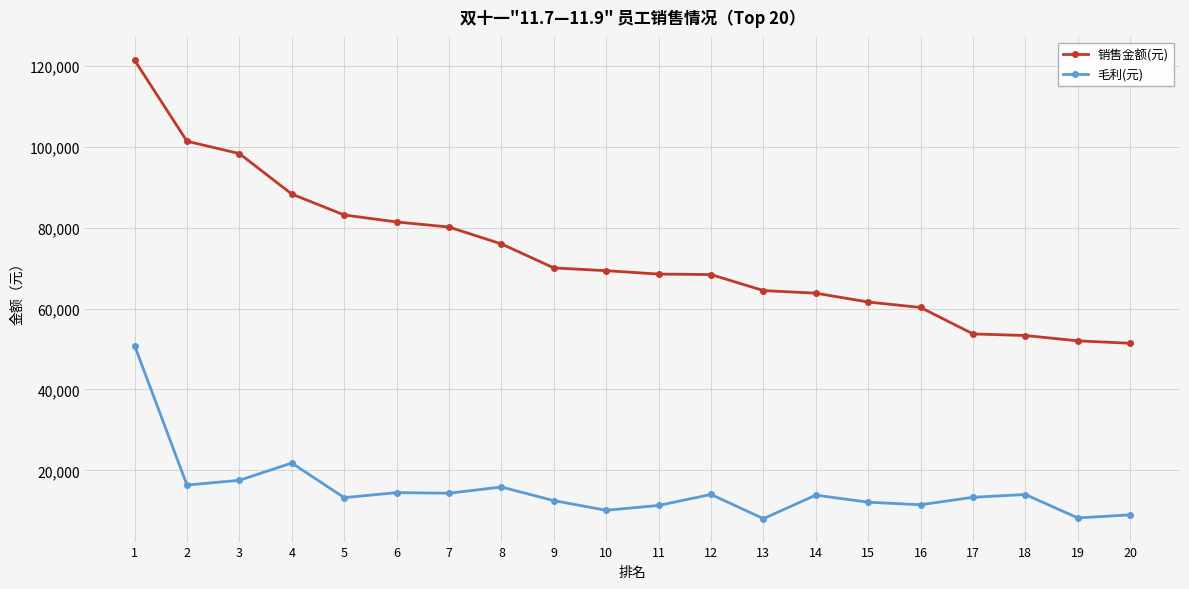

Rank the series by their maximum value, from lowest to highest.

毛利(元), 销售金额(元)